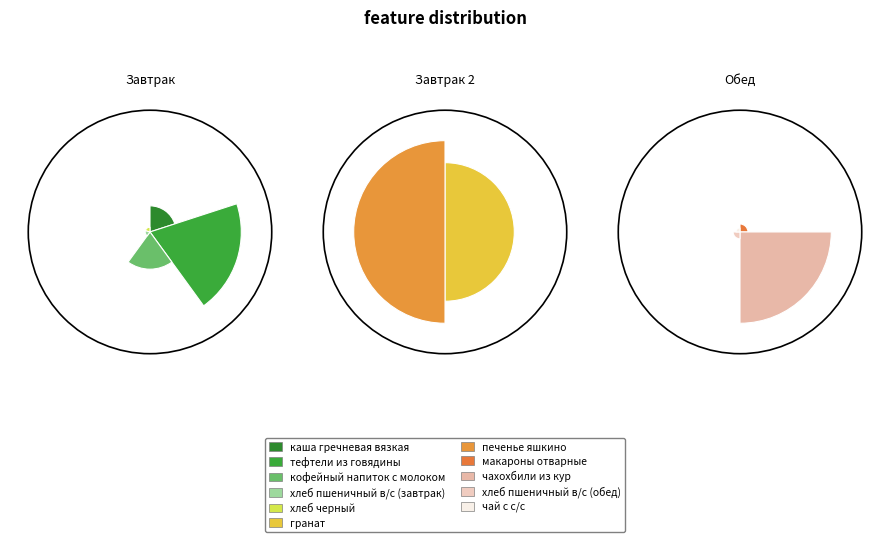

To the nearest percent, what percentage of the pie is тефтели из говядины?

15%